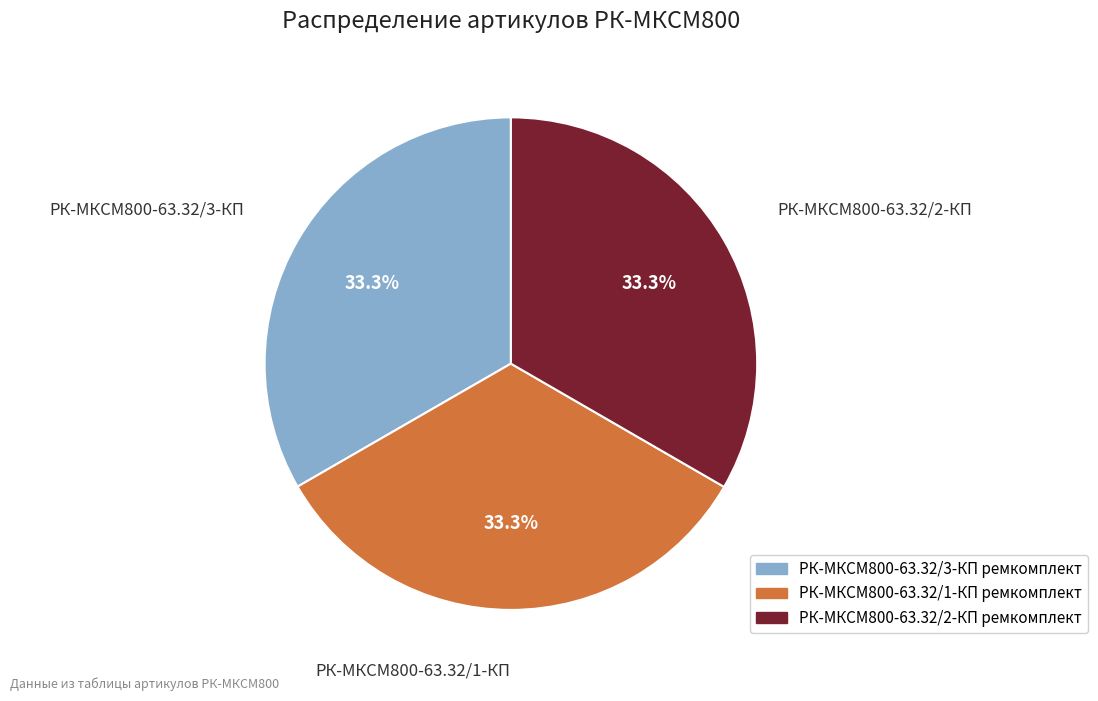

How many segments does this pie chart have?

3